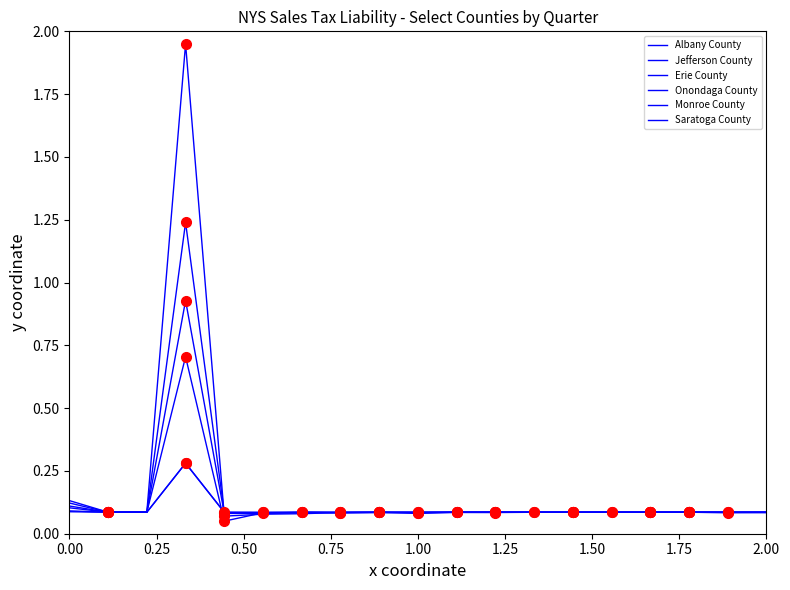

Does the chart have visible grid lines?

No